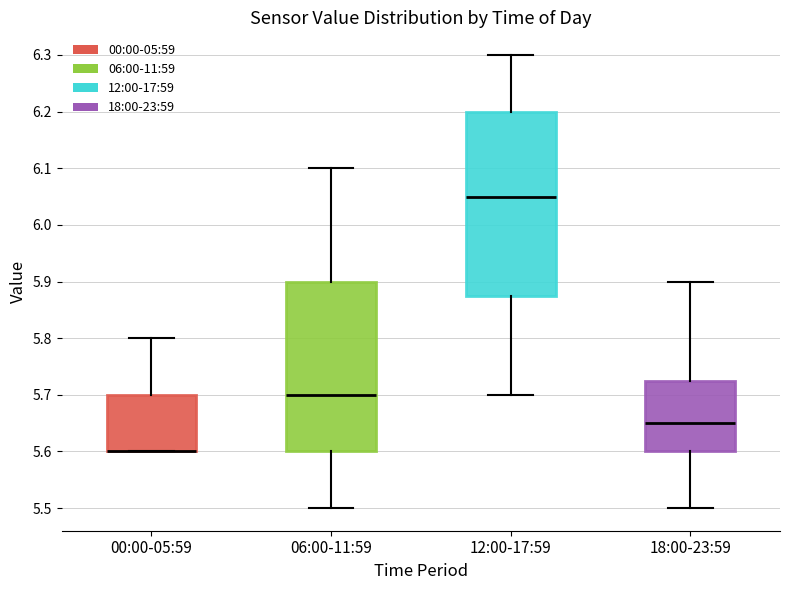

Where is the lower edge of the box for 06:00-11:59 on the y-axis? The values are not printed on the chart, so give them approximately, as read against the axis.

5.60